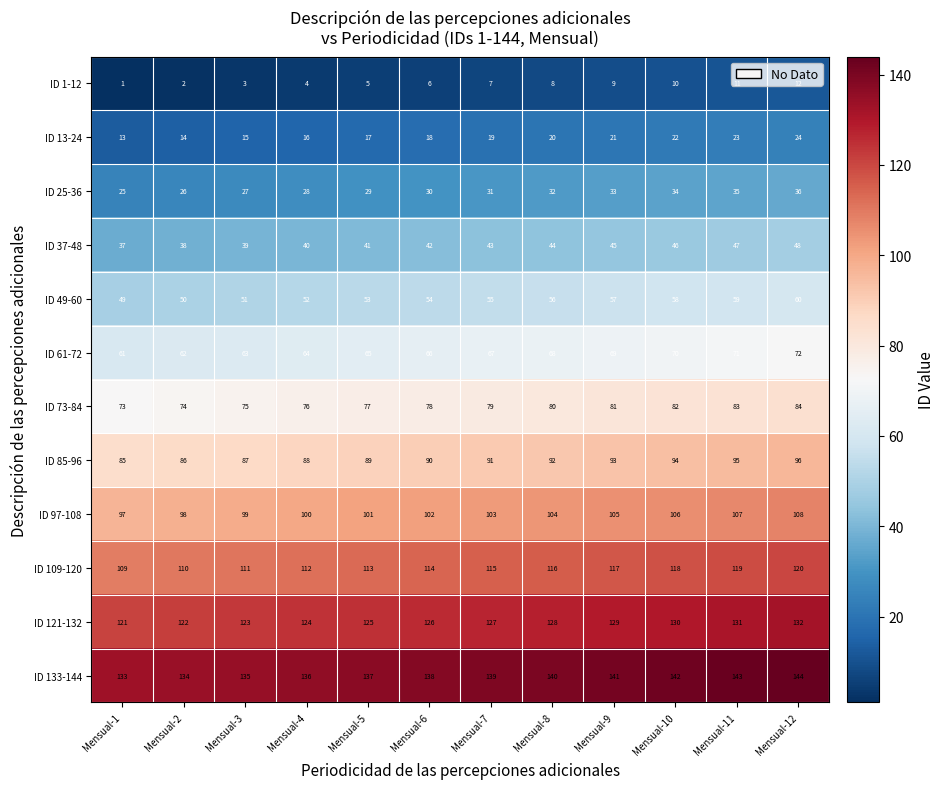

What is the spread (max minus min) of values at Mensual-5?

132